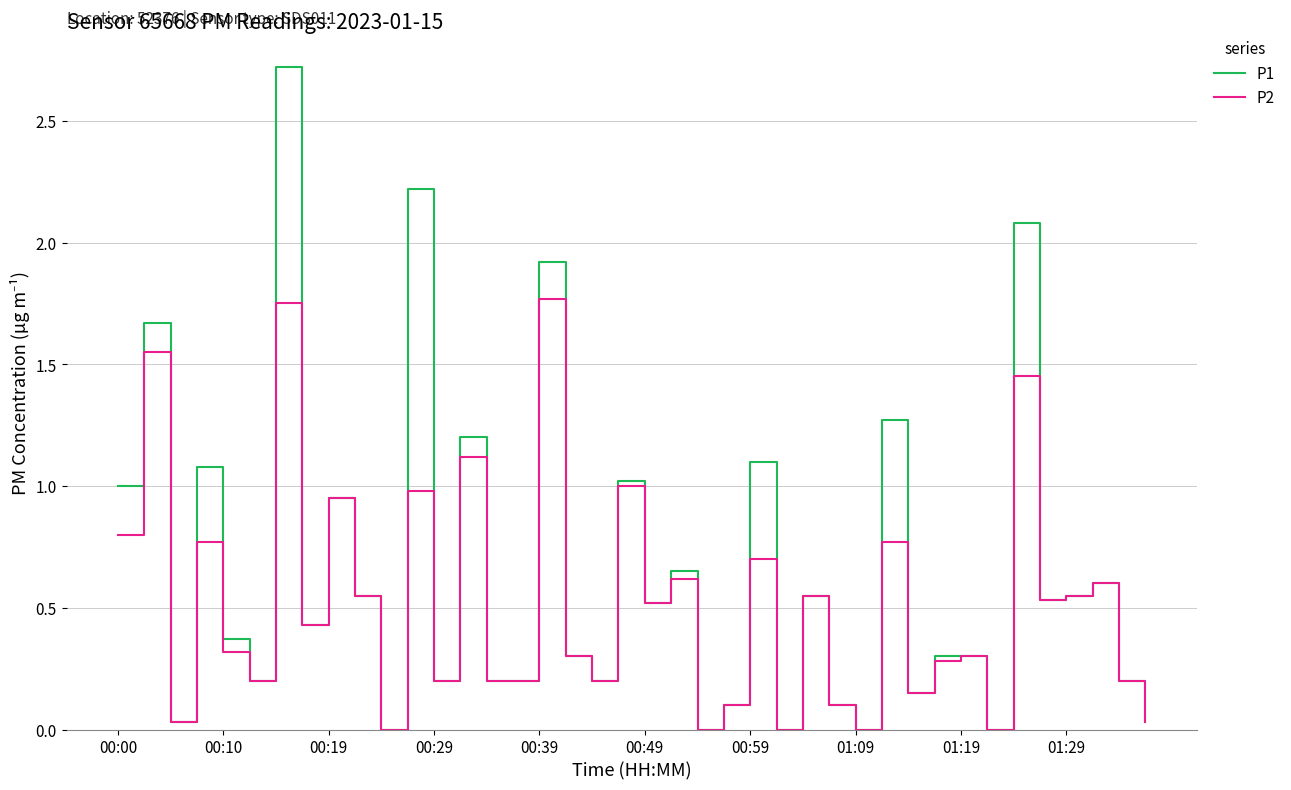

Which series has the largest total across all categories?

P1